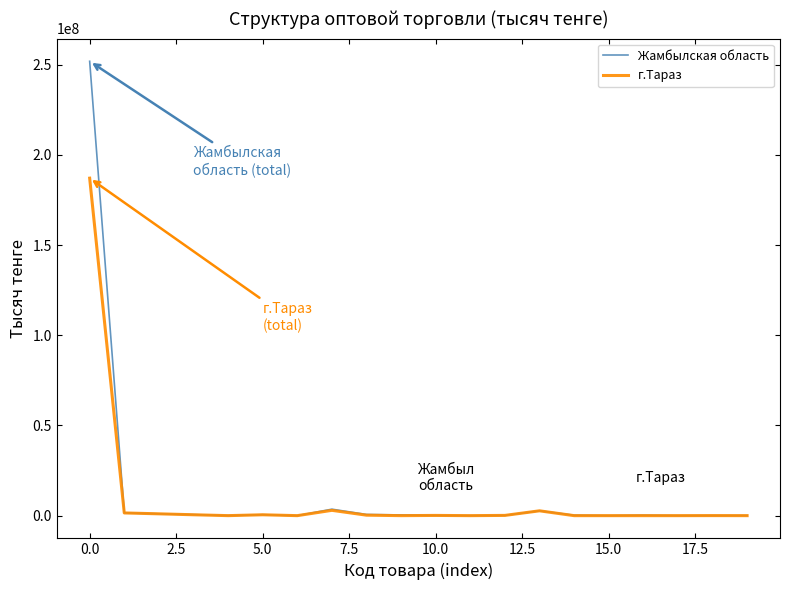

What is the greatest value displayed?

251857472